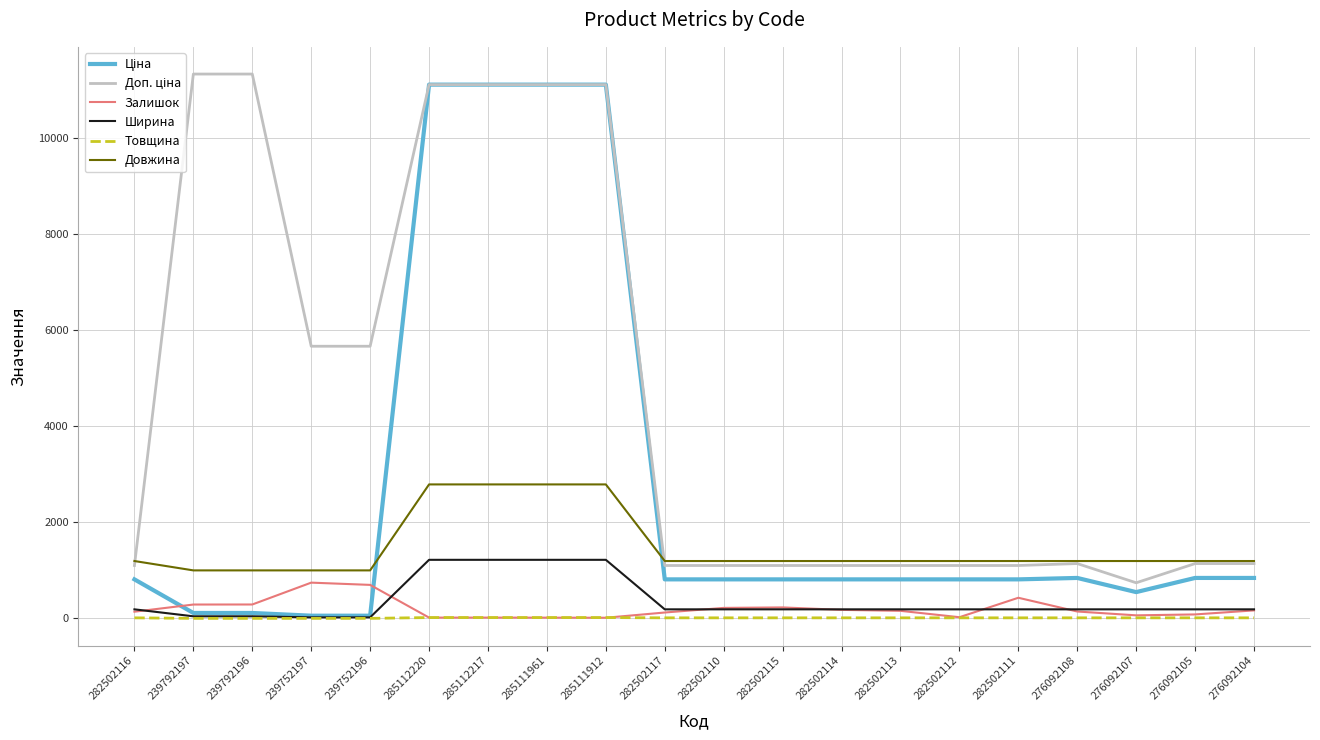

True or false: Залишок and Довжина cross at least once.

False